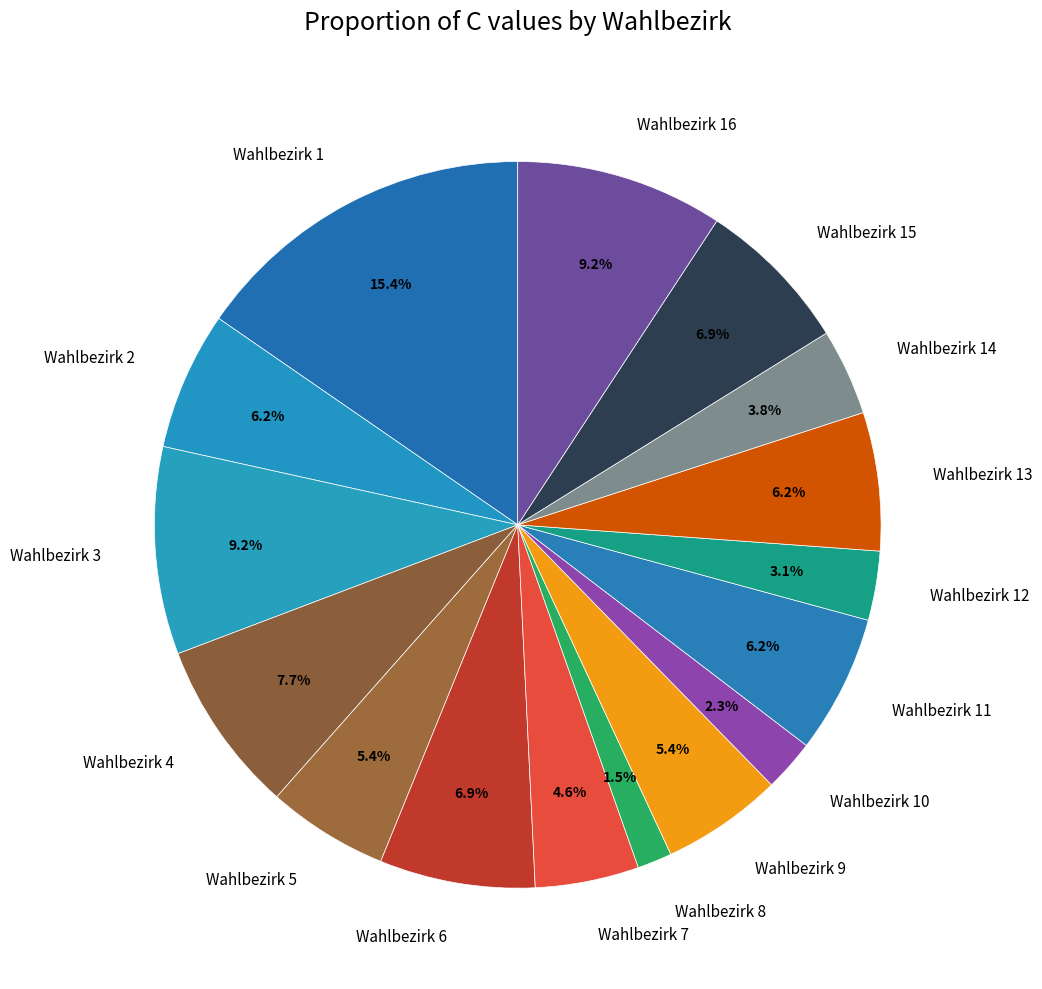

Approximately how many times larger is the value at Wahlbezirk 1 compared to Wahlbezirk 15?

2.2